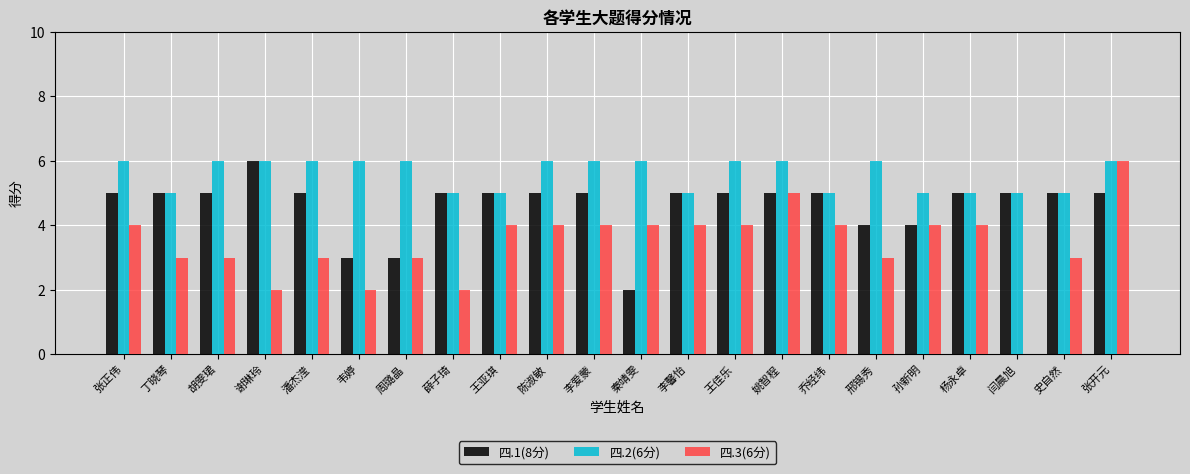

What is the total value across all series at 周璐晶?

12